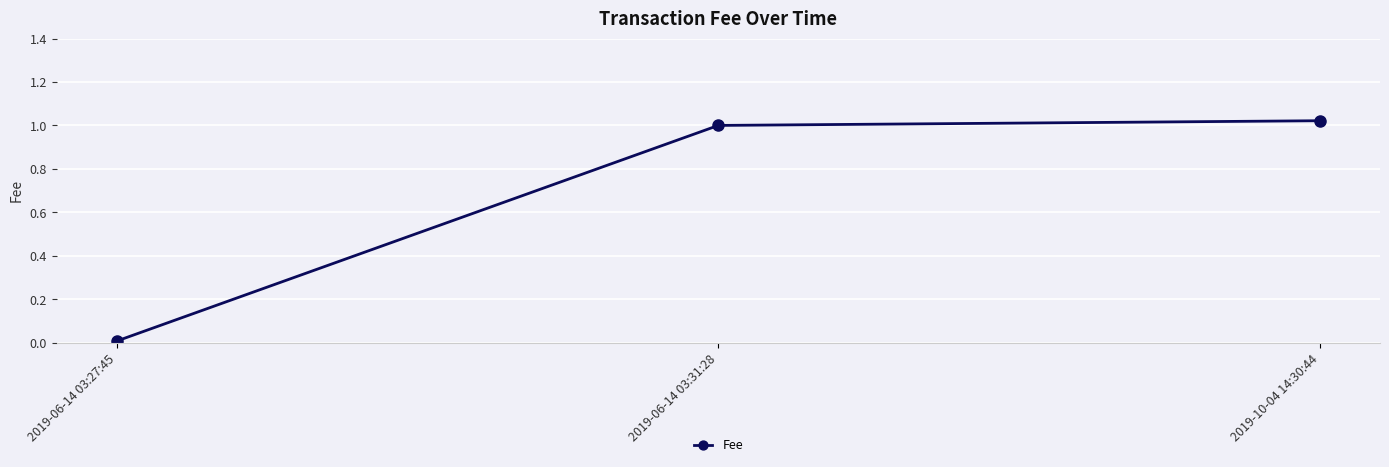

How many distinct data groups are displayed?

1